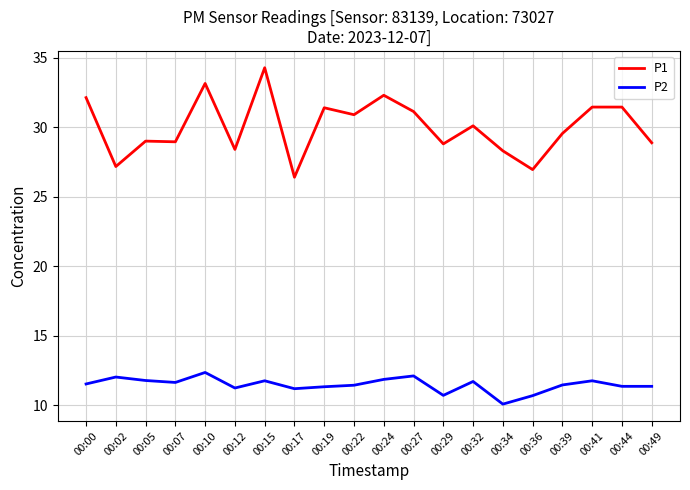

Which series has the widest spread of values?

P1